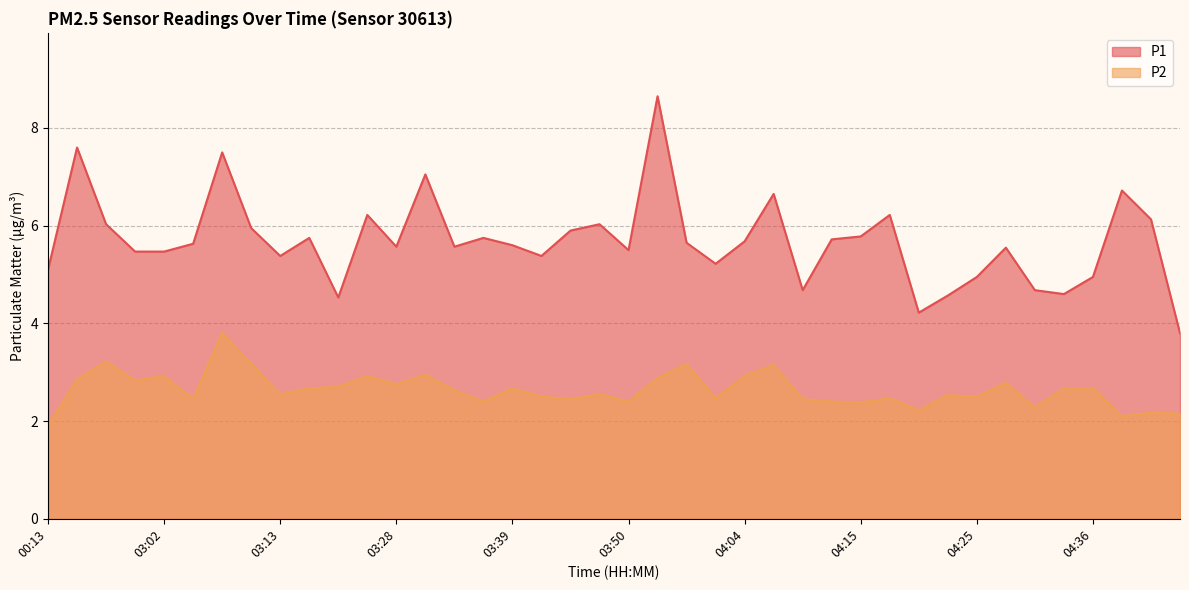

How many lines are shown in the chart?

2